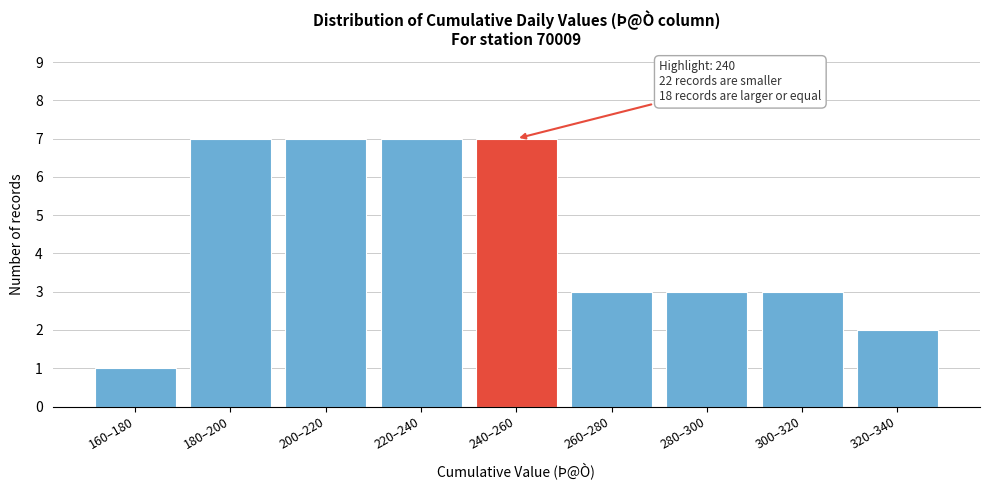

Reading left to right, extract all data points from this chart.

160–180=1	180–200=7	200–220=7	220–240=7	240–260=7	260–280=3	280–300=3	300–320=3	320–340=2